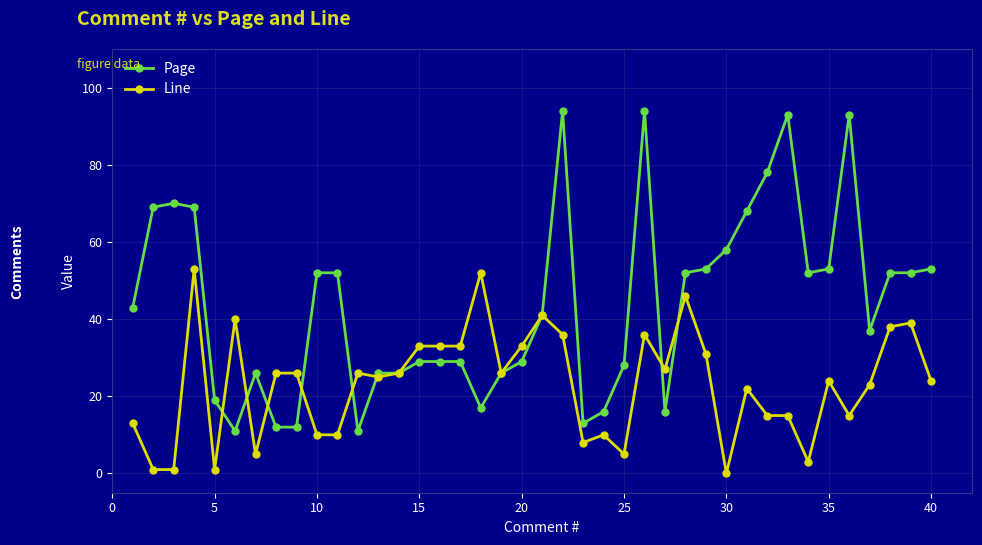

True or false: Page has more than 0 interior local peaks.

True